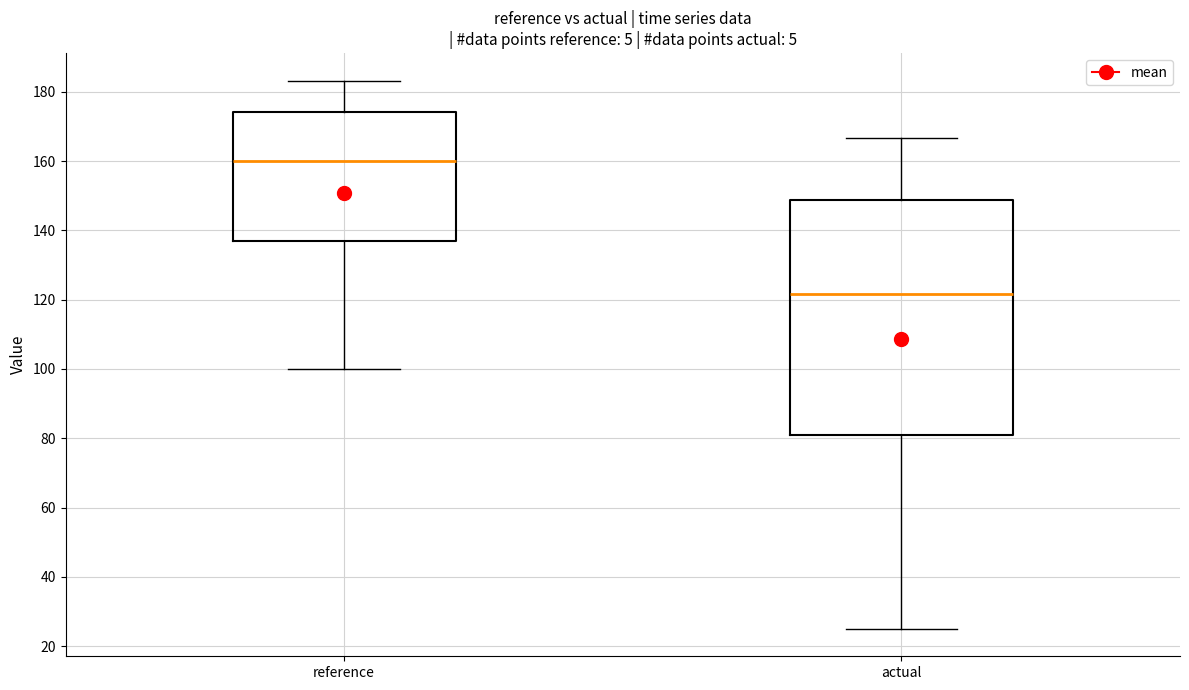

Reading left to right, read every box against the y-axis: the position of its median line, the range the box covers, and the ends of its whiskers. The values are not printed on the chart, so give them approximately, as read against the axis.

reference: median 160, box 136 to 174, whiskers 100 to 184
actual: median 122, box 80 to 148, whiskers 24 to 166